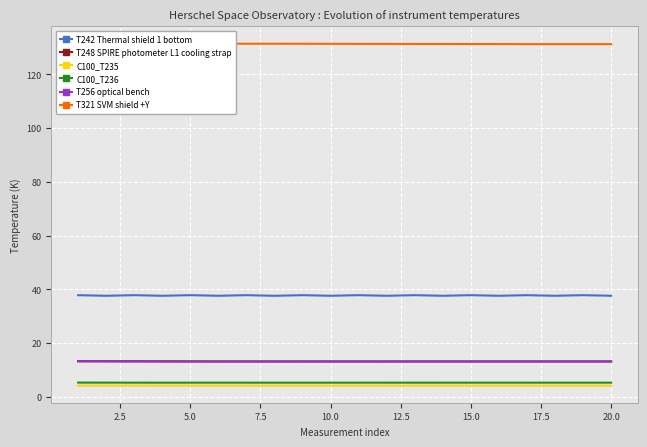

Is this an area chart (filled region under the line)?

No